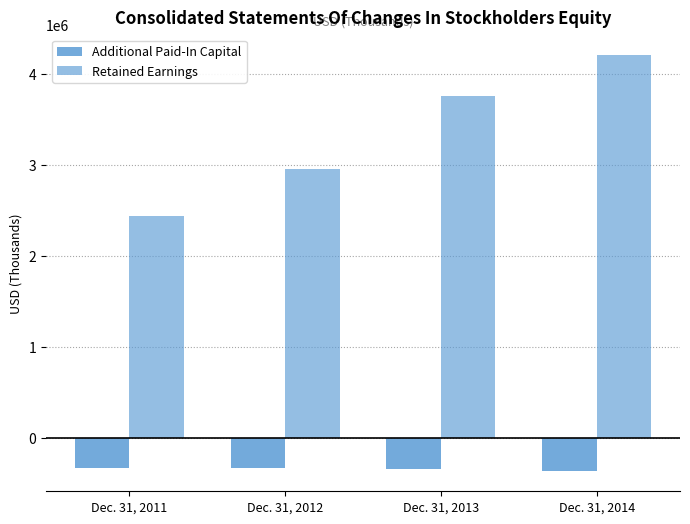

Reading left to right, list all the values displayed in this chart.

Additional Paid-In Capital: -333416	-340223	-351051	-362293
Retained Earnings: 2433187	2953516	3751779	4205905